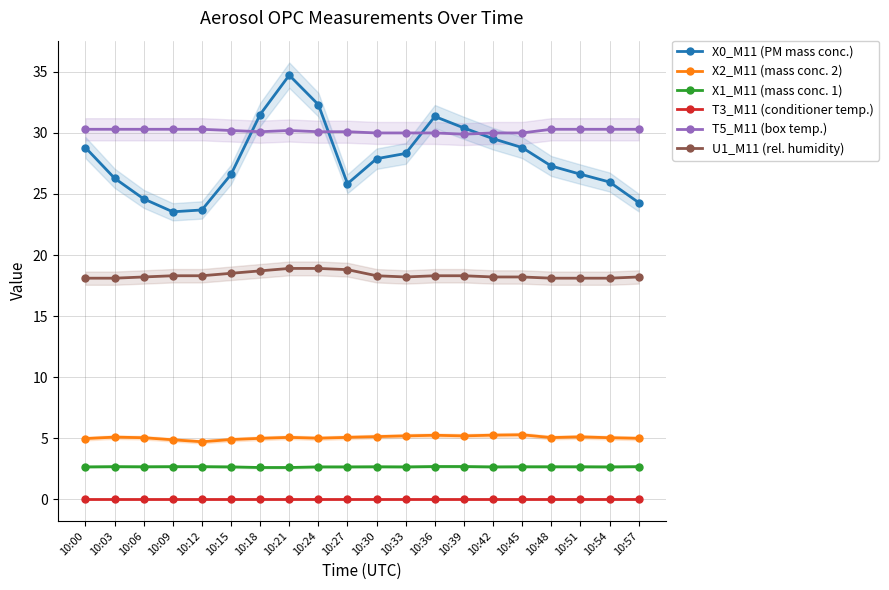

What is the maximum value for X2_M11 (mass conc. 2)?

5.3